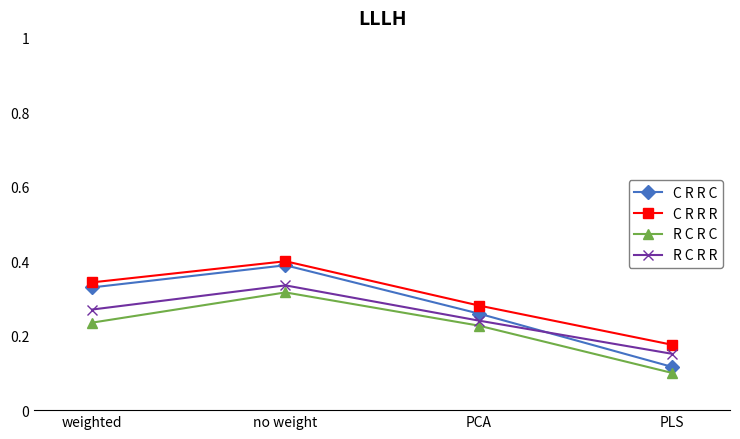

True or false: R C R C and C R R R intersect in this chart.

False